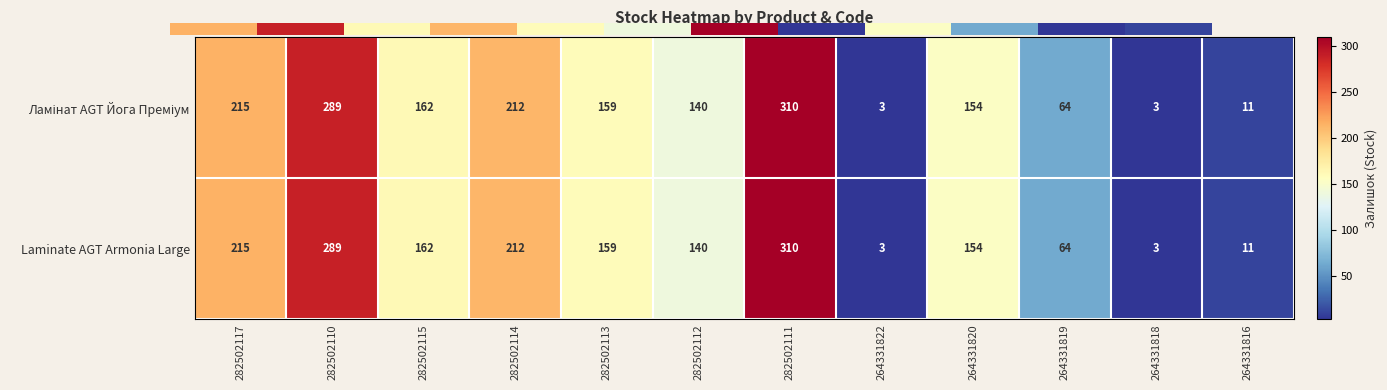

Count the number of categories in the chart.

12